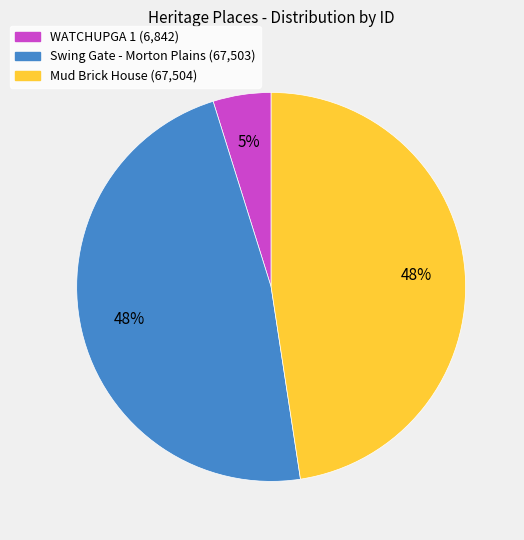

Combined, do Swing Gate - Morton Plains and WATCHUPGA 1 account for over 50%?

Yes